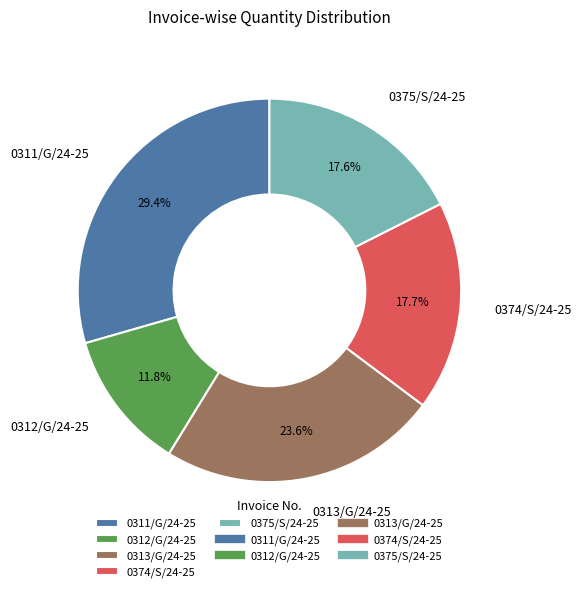

What is the total percentage of 0311/G/24-25 and 0375/S/24-25?

47.0%